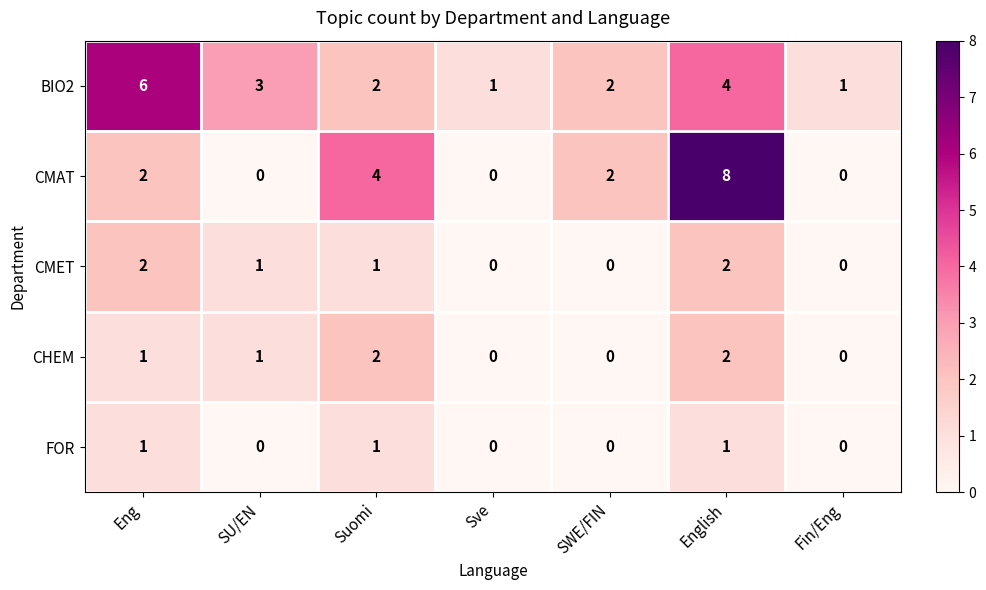

Which series has the largest total across all categories?

BIO2